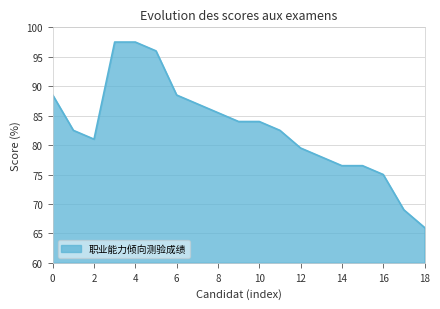

What is the smallest value displayed?

66.0